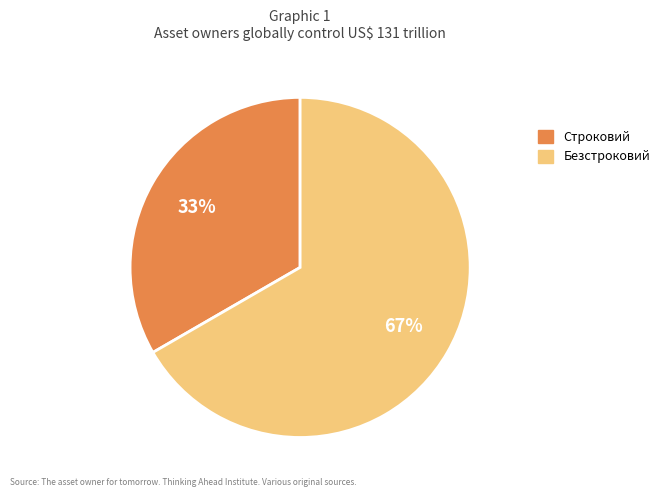

Which slice is the largest?

Безстроковий